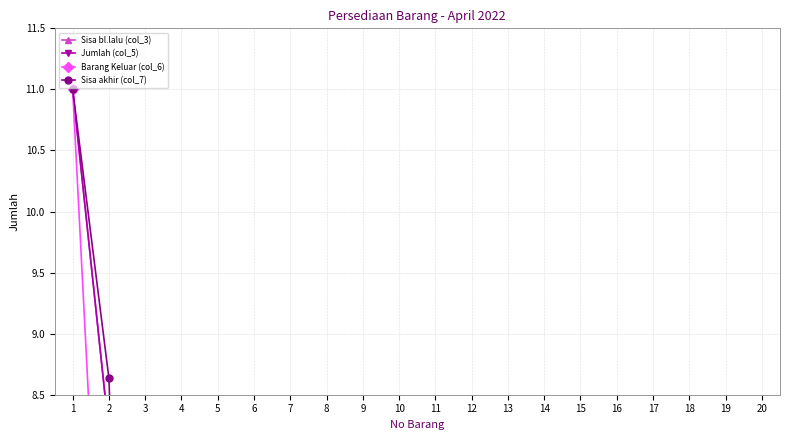

At which category does the chart reach its peak across all series?

1